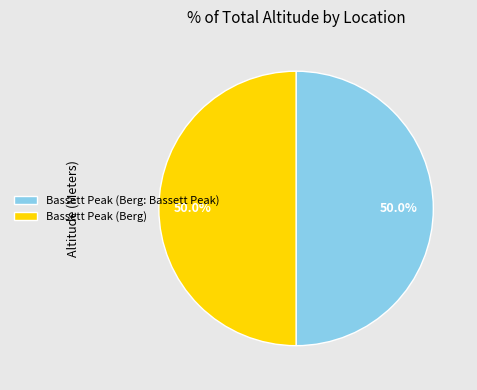

True or false: Bassett Peak (Berg: Bassett Peak) accounts for 50% of the total.

True